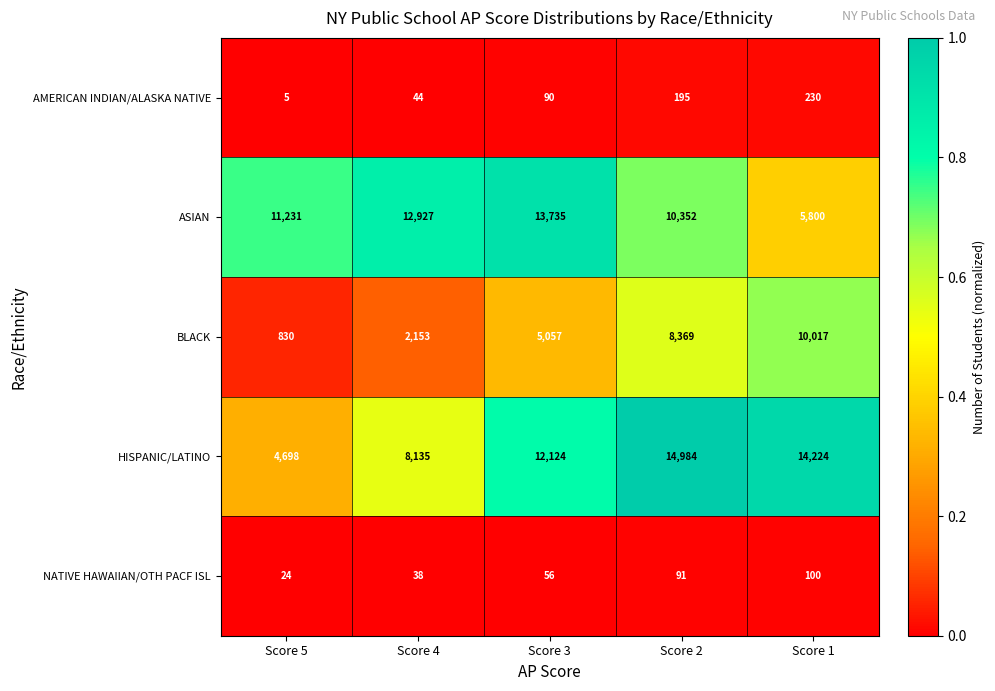

What is the difference between the second highest and minimum values in the NATIVE HAWAIIAN/OTH PACF ISL series?

67